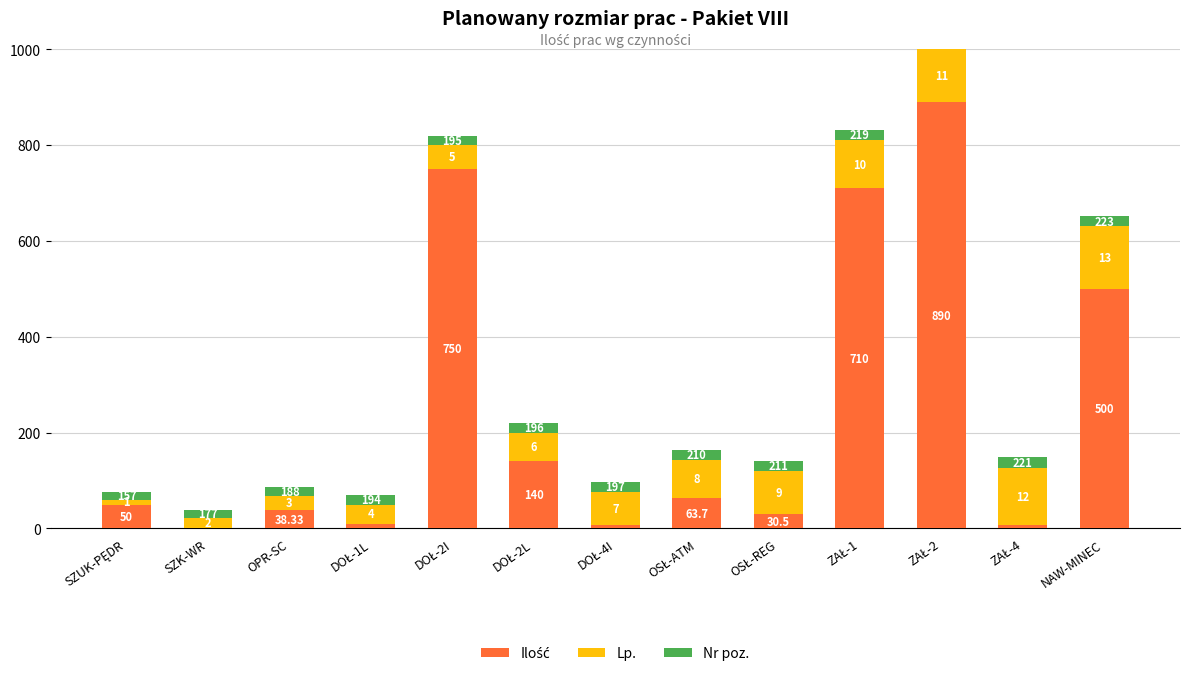

What is the label of the 8th bar from the left?

OSŁ-ATM